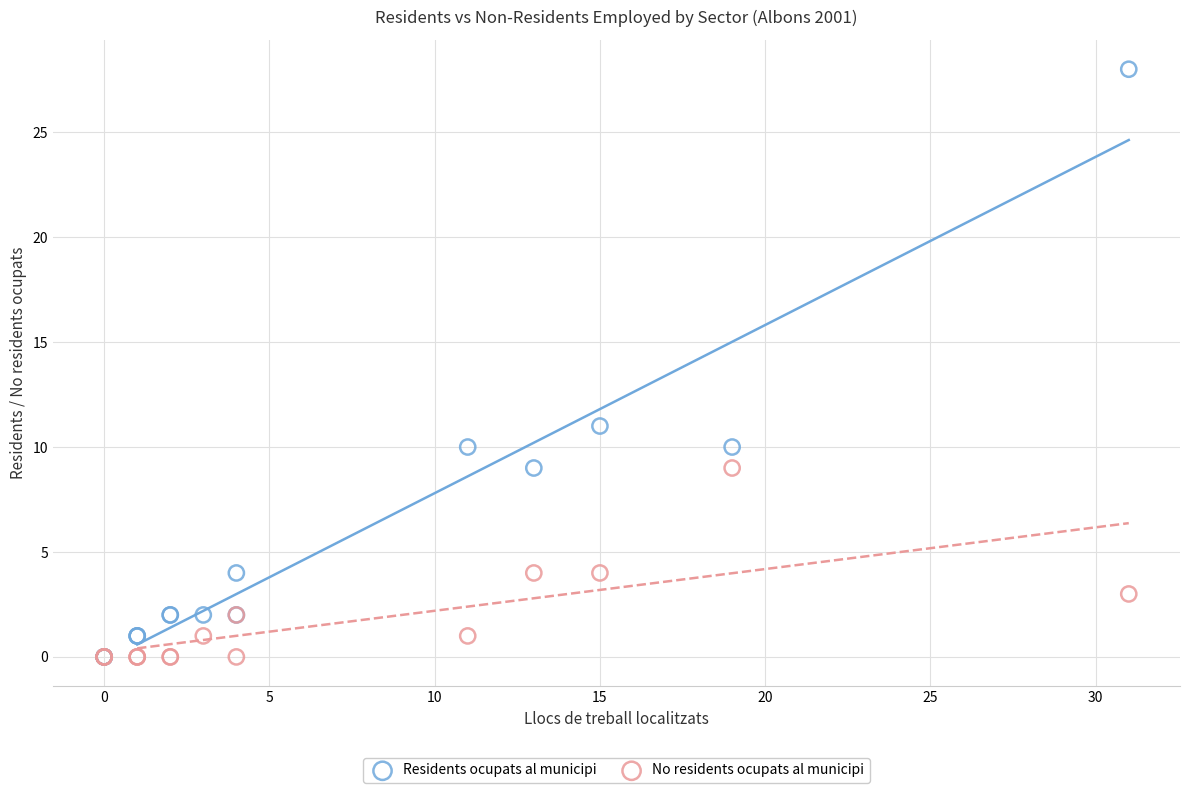

In the Residents ocupats al municipi series, what Y value is closest to 14?

11